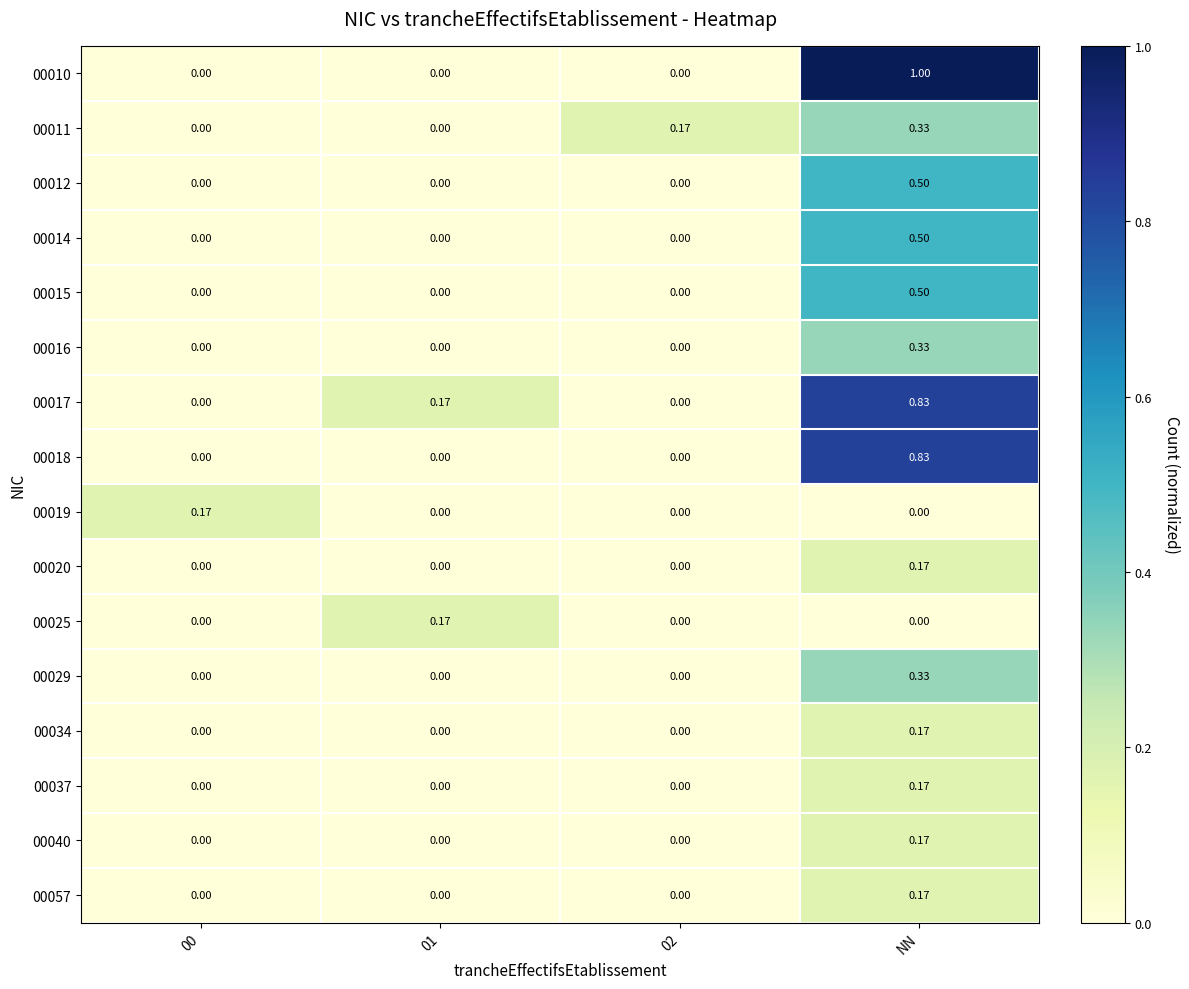

At which category is the sum across all series the highest?

NN